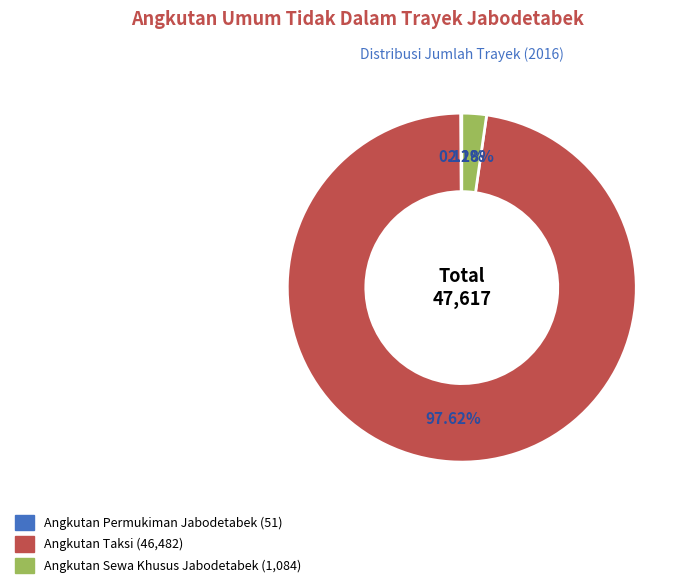

Is there any slice that represents more than half of the pie?

Yes